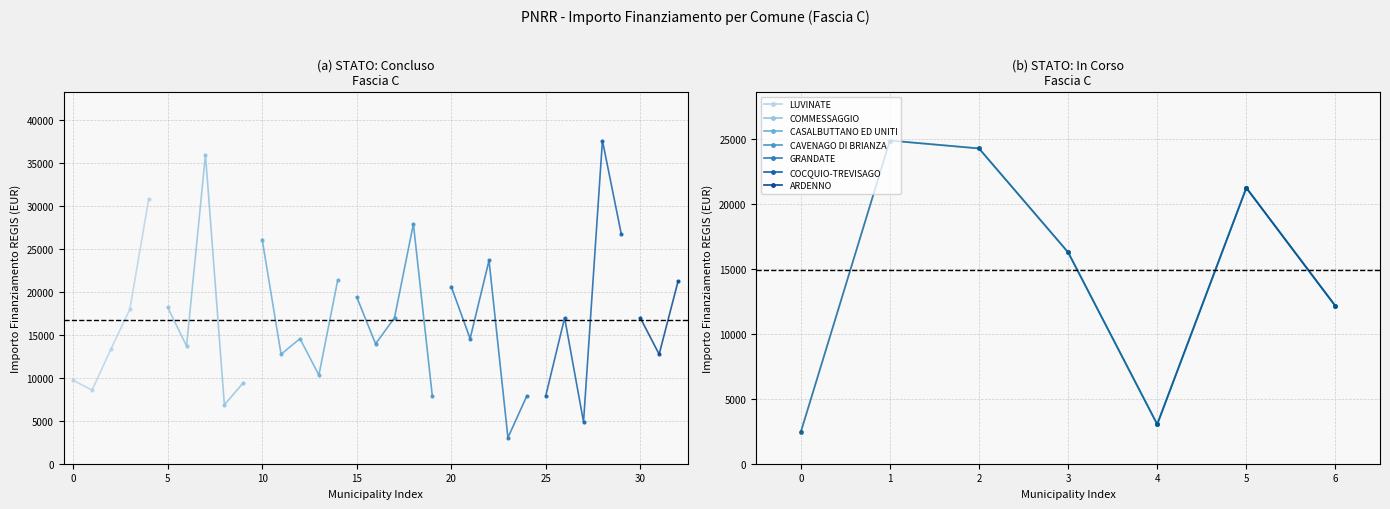

Does the chart have visible grid lines?

Yes